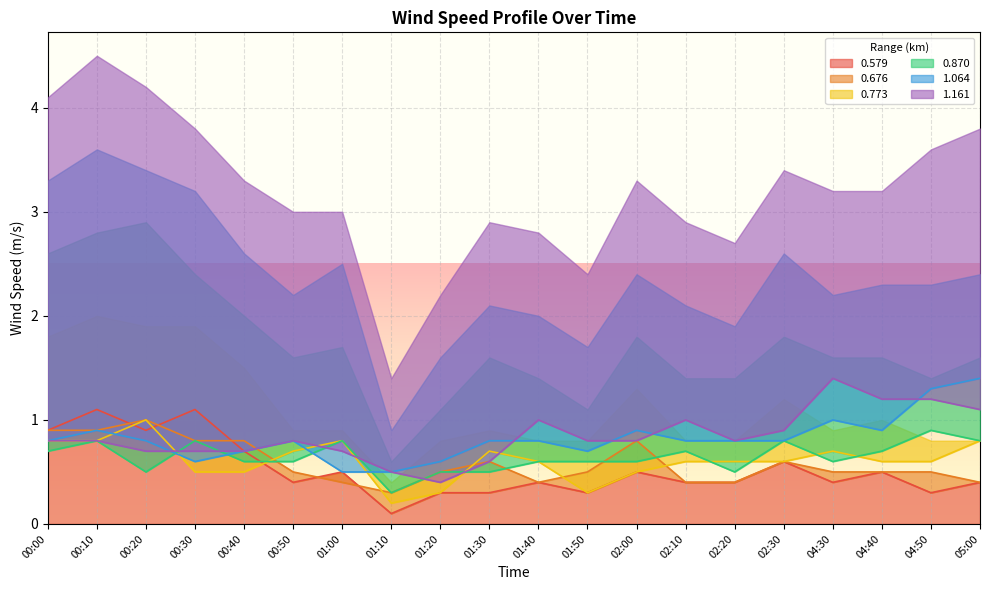

At which category does 0.579 reach its first local peak?

00:10